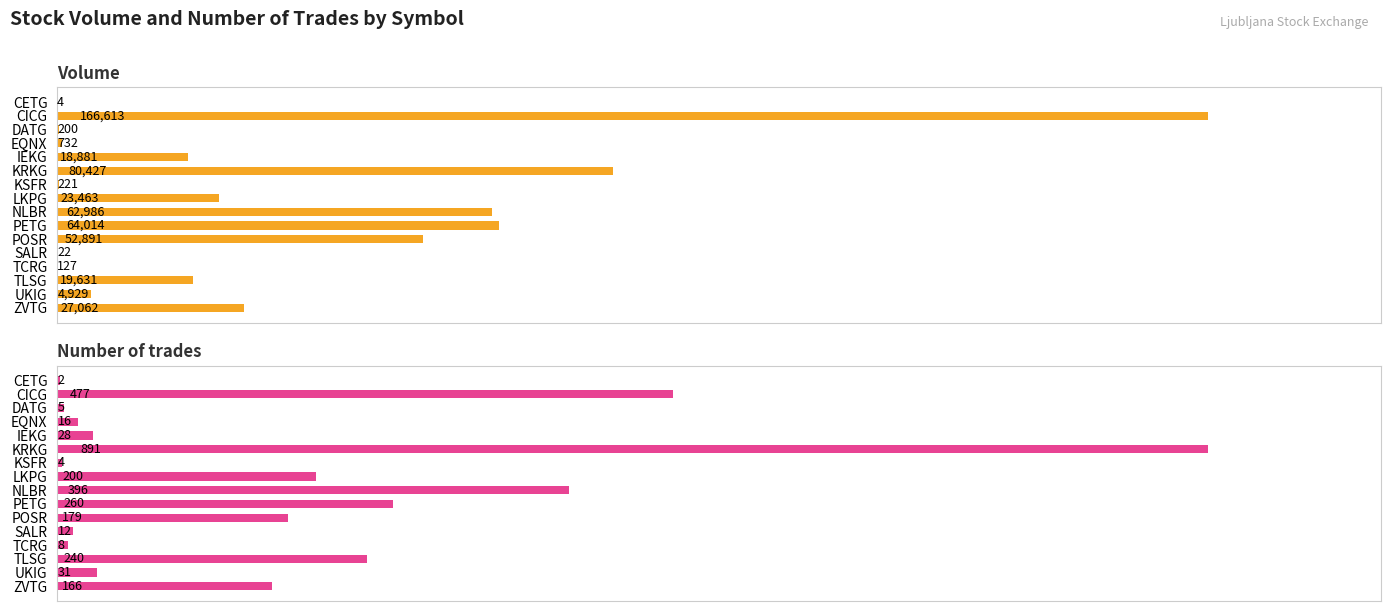

What is the value of the Volume bar at the 5th from the left?

18881